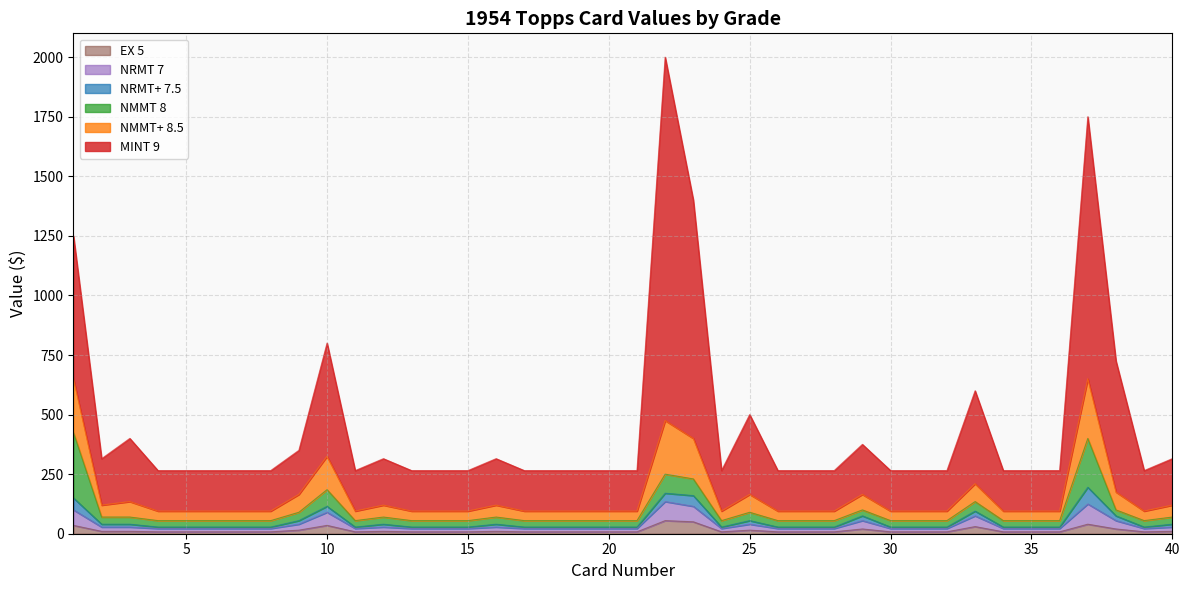

Reading right to left, extract all data points from this chart.

MINT 9: 315	265	725	1750	265	265	265	600	265	265	265	375	265	265	265	500	265	1400	2000	265	265	265	265	265	315	265	265	265	315	265	800	350	265	265	265	265	265	400	315	1250
NMMT+ 8.5: 120	95	175	650	95	95	95	210	95	95	95	165	95	95	95	165	95	400	475	95	95	95	95	95	120	95	95	95	120	95	325	165	95	95	95	95	95	135	120	650
NMMT 8: 70	55	100	400	55	55	55	135	55	55	55	100	55	55	55	90	55	230	250	55	55	55	55	55	70	55	55	55	70	55	185	90	55	55	55	55	55	70	70	425
NRMT+ 7.5: 40	28	75	195	28	28	28	95	28	28	28	75	28	28	28	55	28	160	170	28	28	28	28	28	40	28	28	28	40	28	115	55	28	28	28	28	28	40	40	150
NRMT 7: 28	22	55	125	22	22	22	75	22	22	22	55	22	22	22	40	22	115	135	22	22	22	22	22	28	22	22	22	28	22	90	40	22	22	22	22	22	28	28	100
EX 5: 10	8	20	40	8	8	8	30	8	8	8	20	8	8	8	15	8	50	55	8	8	8	8	8	10	8	8	8	10	8	35	15	8	8	8	8	8	10	10	35